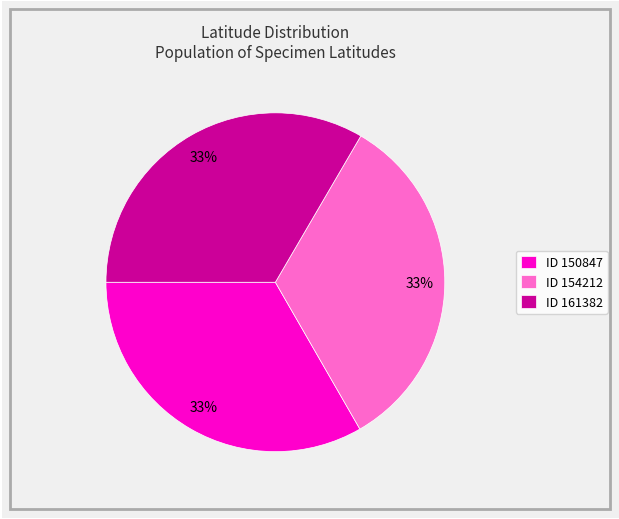

Do ID 161382 and ID 150847 together represent more than half of the pie?

Yes